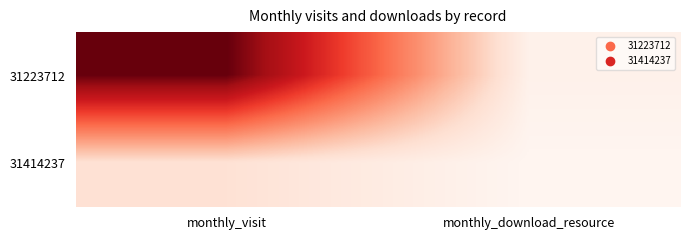

At which category is the sum across all series the highest?

monthly_visit